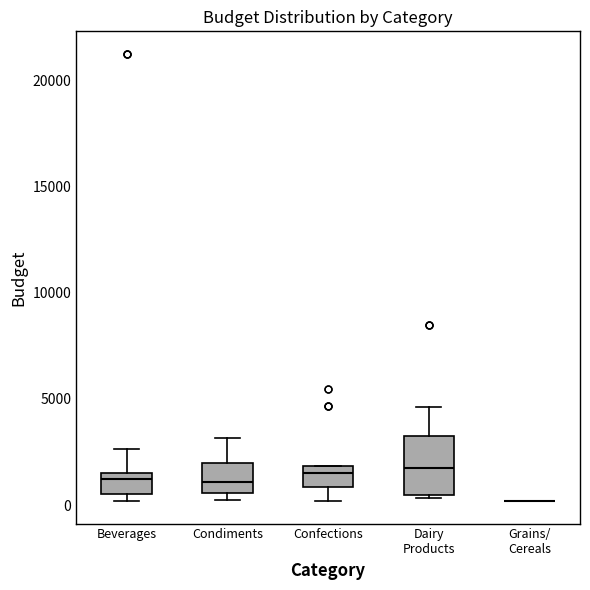

Where is the upper edge of the box for Dairy Products on the y-axis? The values are not printed on the chart, so give them approximately, as read against the axis.

3500